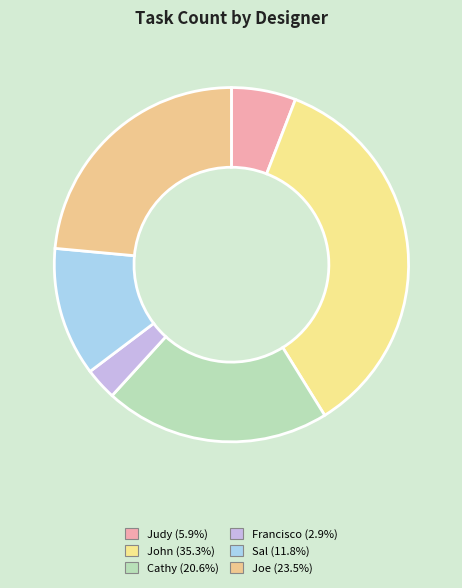

Does Cathy represent more than half of the total?

No